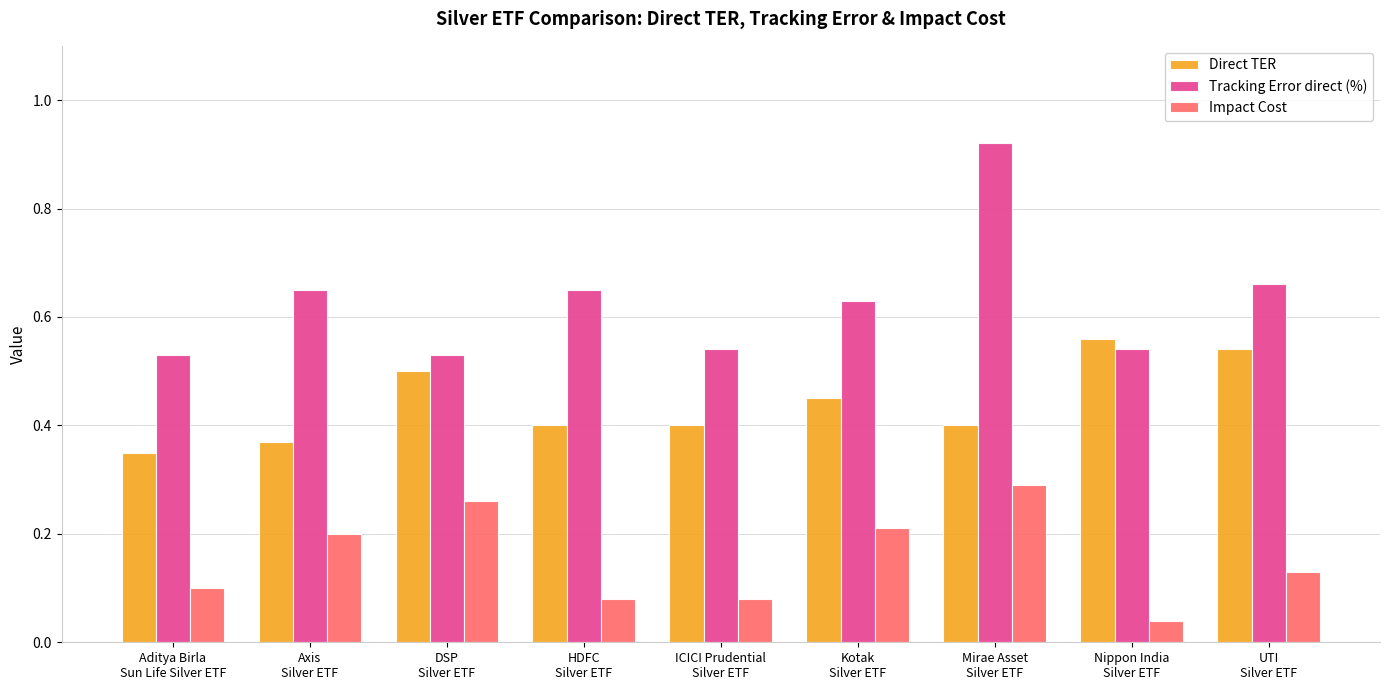

Which label corresponds to the largest value in the chart?

Mirae Asset
Silver ETF